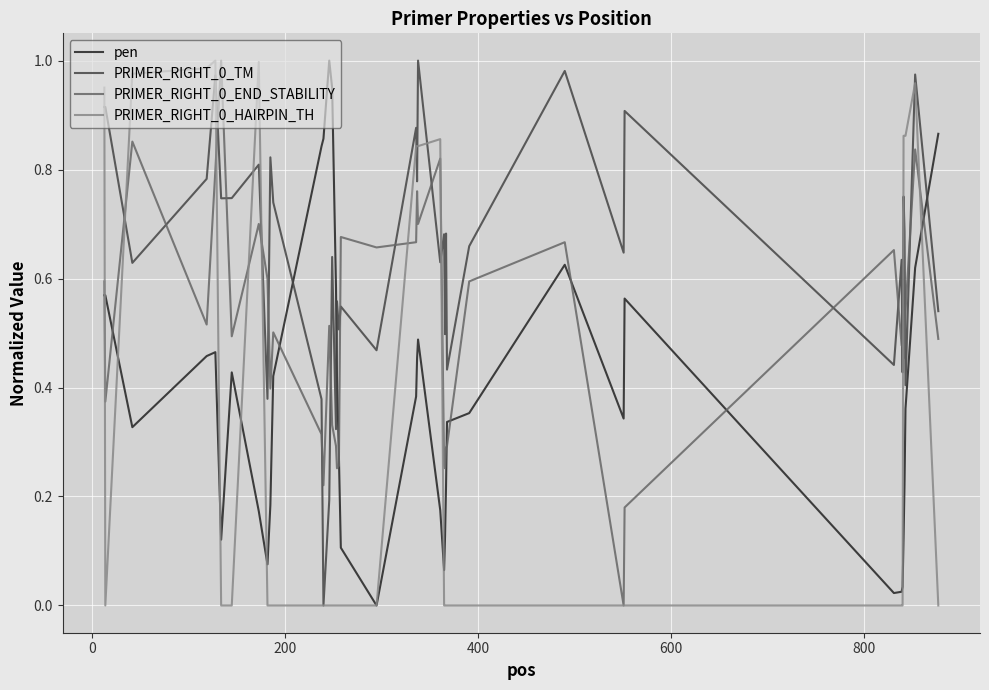

After their last crossing, which series has the higher values: pen or PRIMER_RIGHT_0_TM?

pen